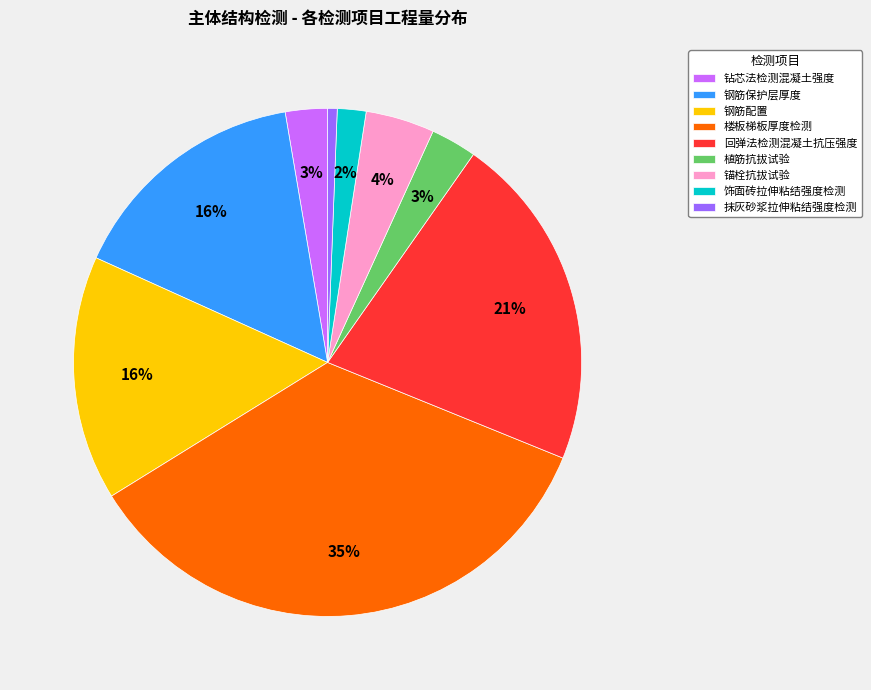

What percentage is the 抹灰砂浆拉伸粘结强度检测 slice, to the nearest percent?

1%